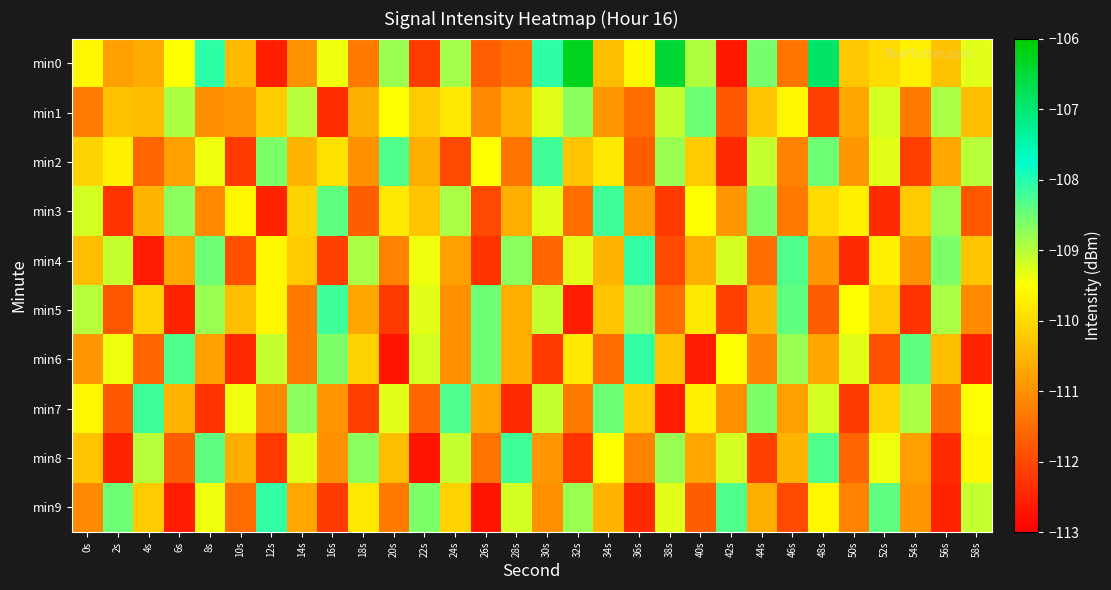

Between 26s and 38s, which series saw the biggest shift?

min0